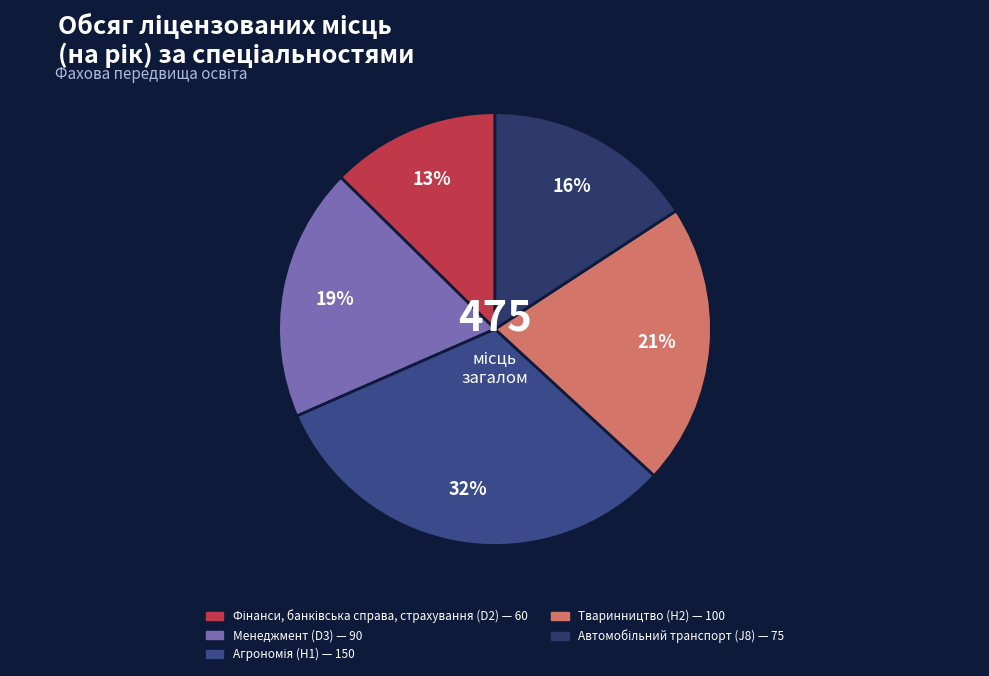

Does Менеджмент (D3) account for over 50% of the chart?

No